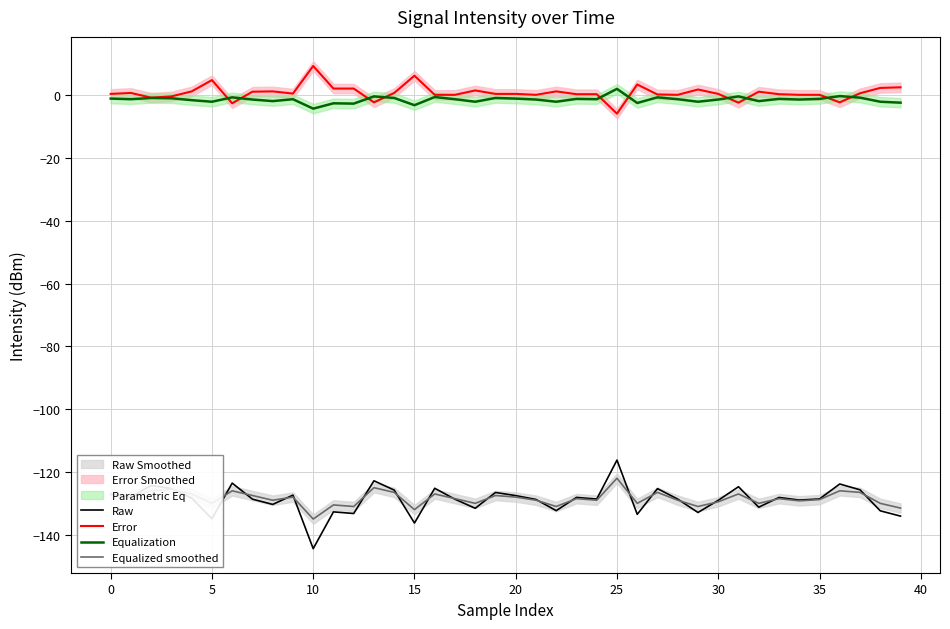

The Raw series shows -125.3 at 27. True or false?

True